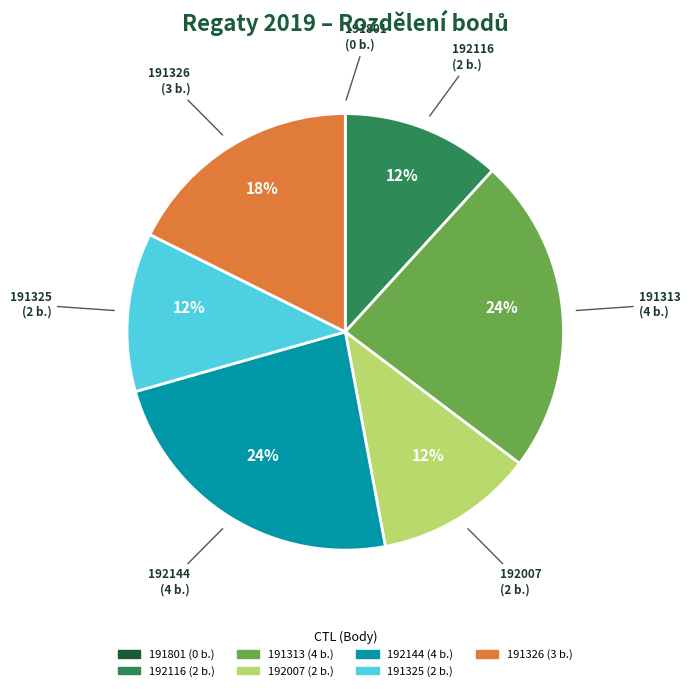

To the nearest percent, what is the average slice percentage?

14%